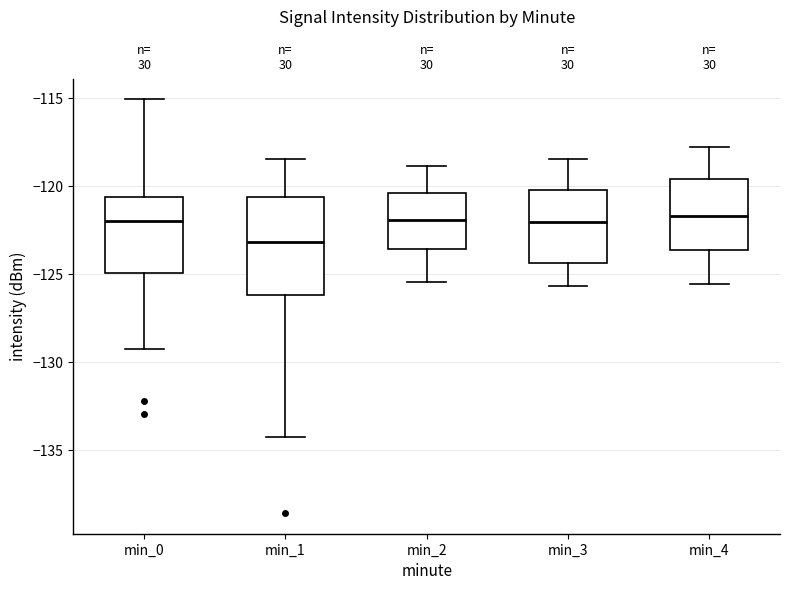

Which box is the tallest, from its lower edge to its upper edge?

min_1